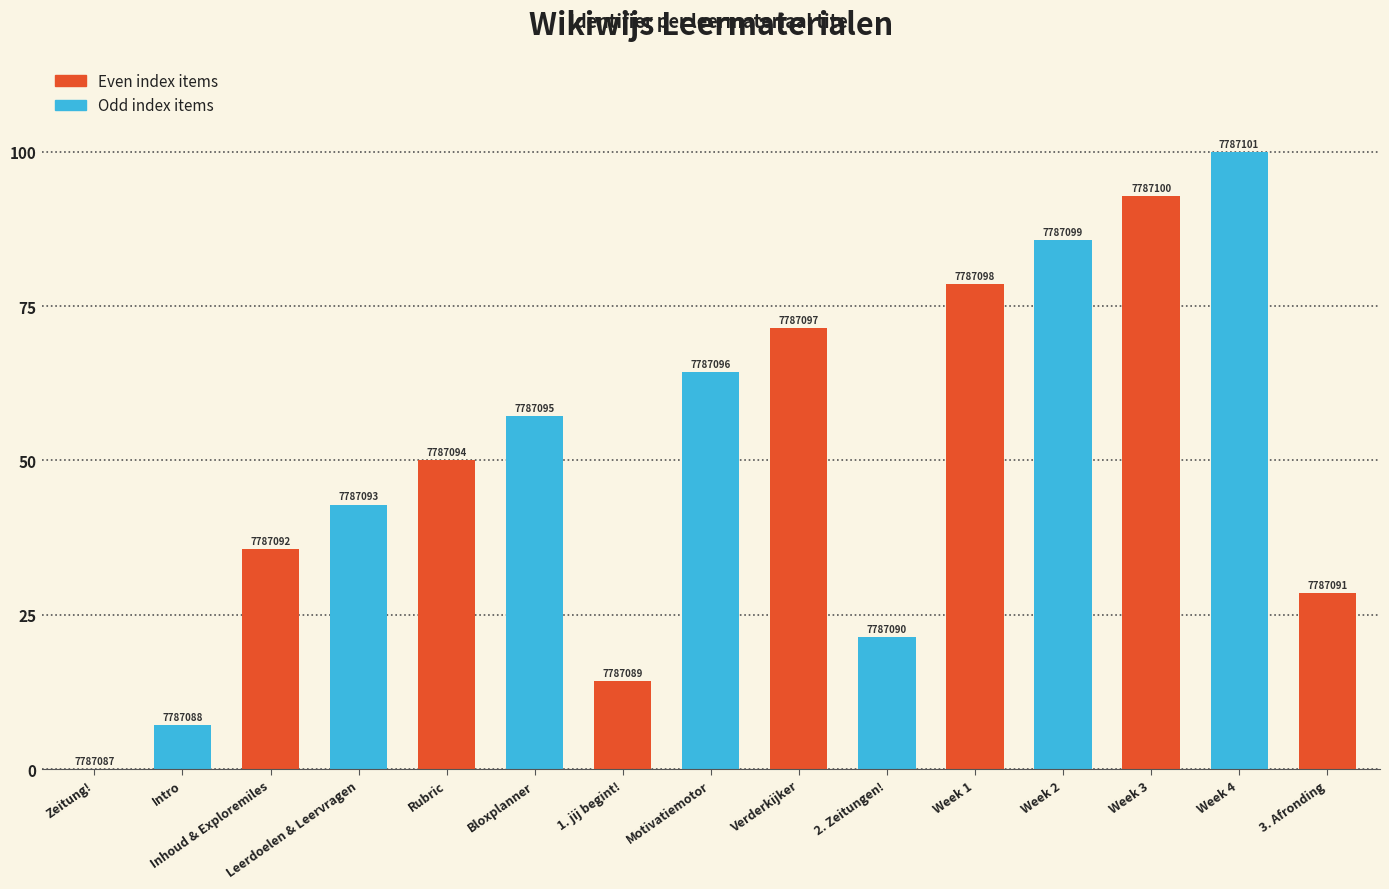

What is the label of the 6th bar from the right?

2. Zeitungen!